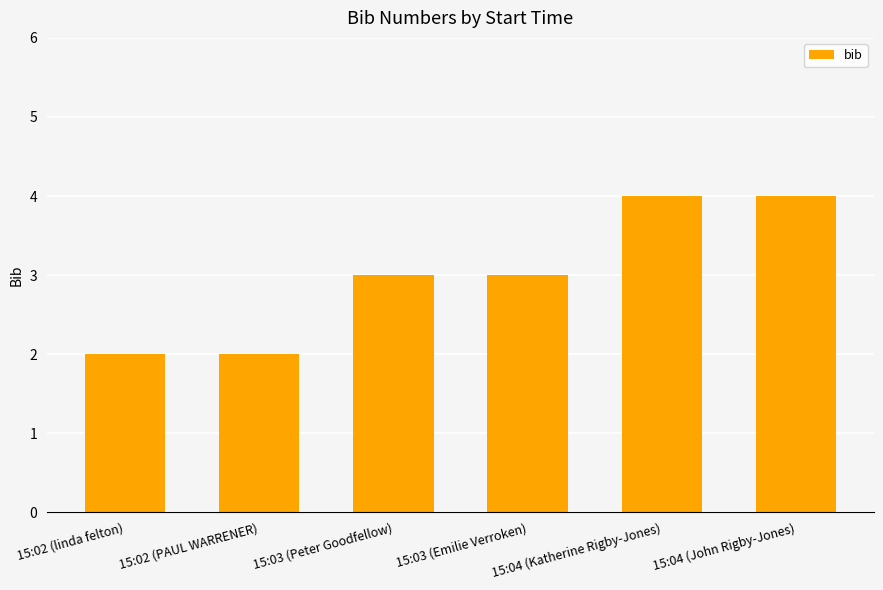

How many values are between 2 and 4?

6